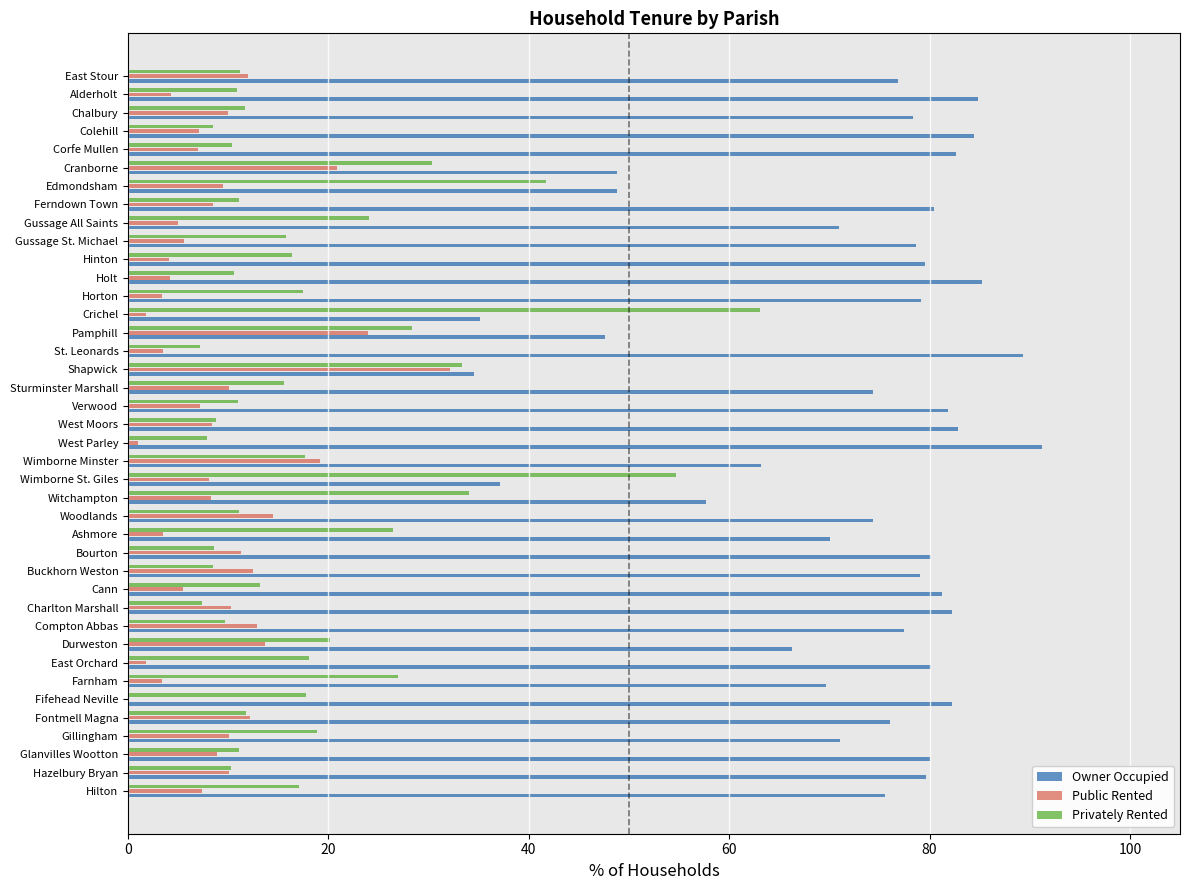

What is the maximum value shown in the chart?

91.2